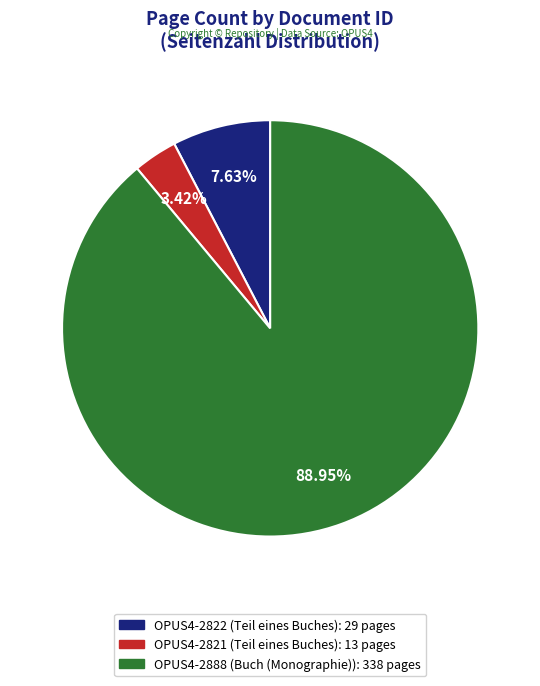

To the nearest percent, what percentage of the pie is OPUS4-2821?

3%